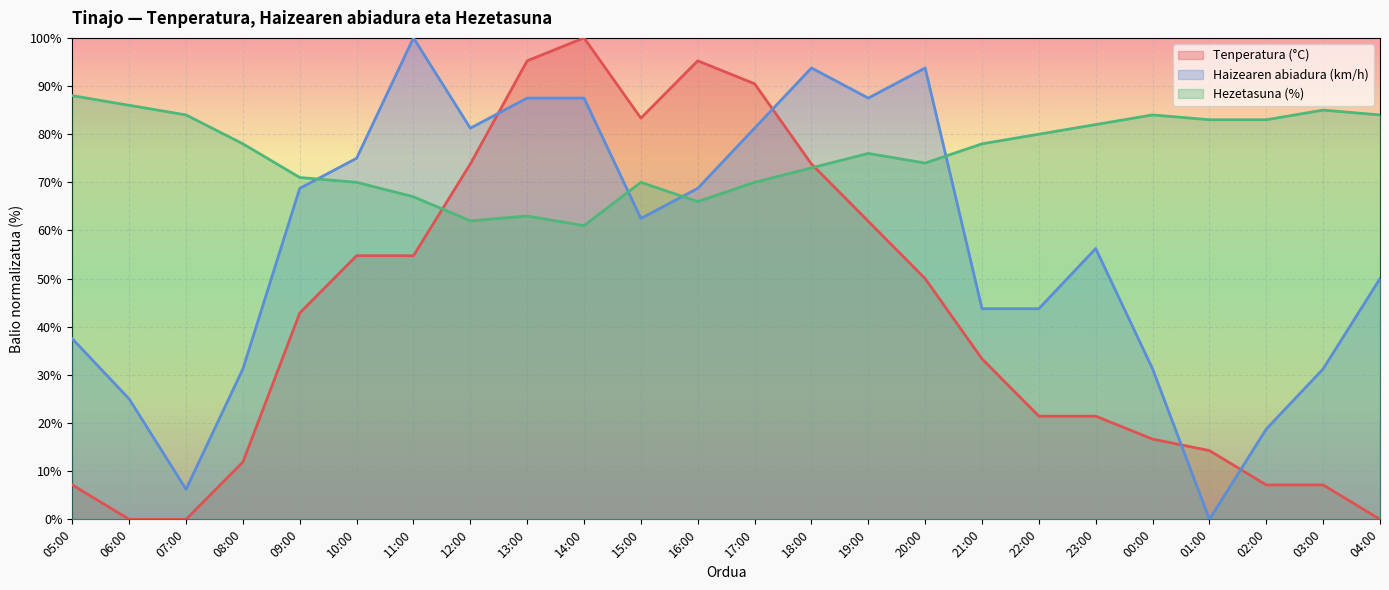

The Hezetasuna (%) series shows 86.0 at 06:00. True or false?

True